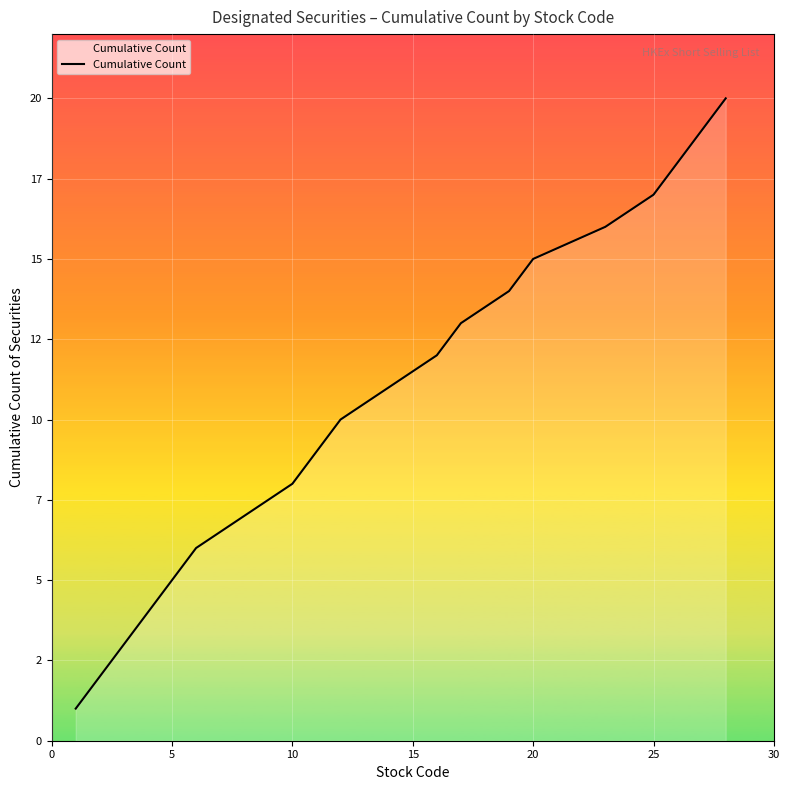

Does the chart display data point markers on the line(s)?

No